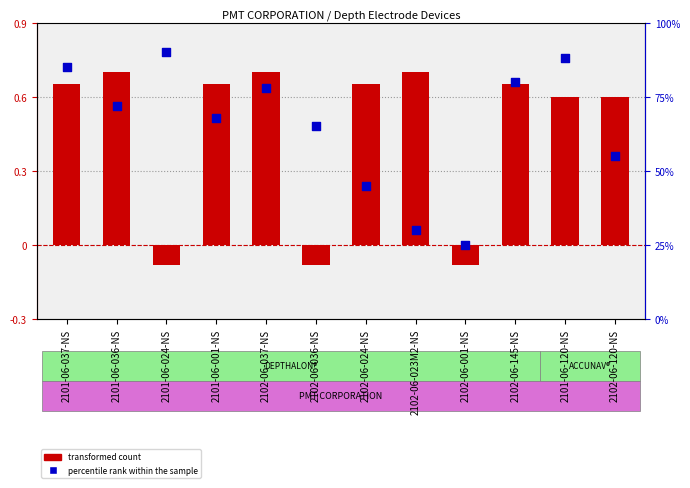

Which series contains the highest Y value?

percentile rank within the sample